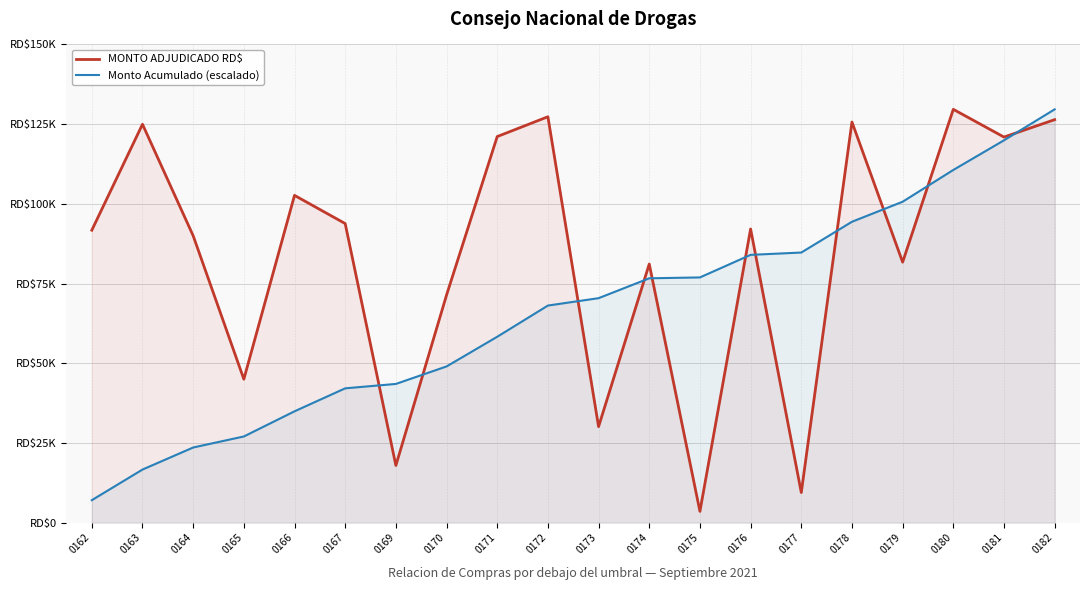

Is it true that MONTO ADJUDICADO RD$ equals 51227.9 at 0162?

False